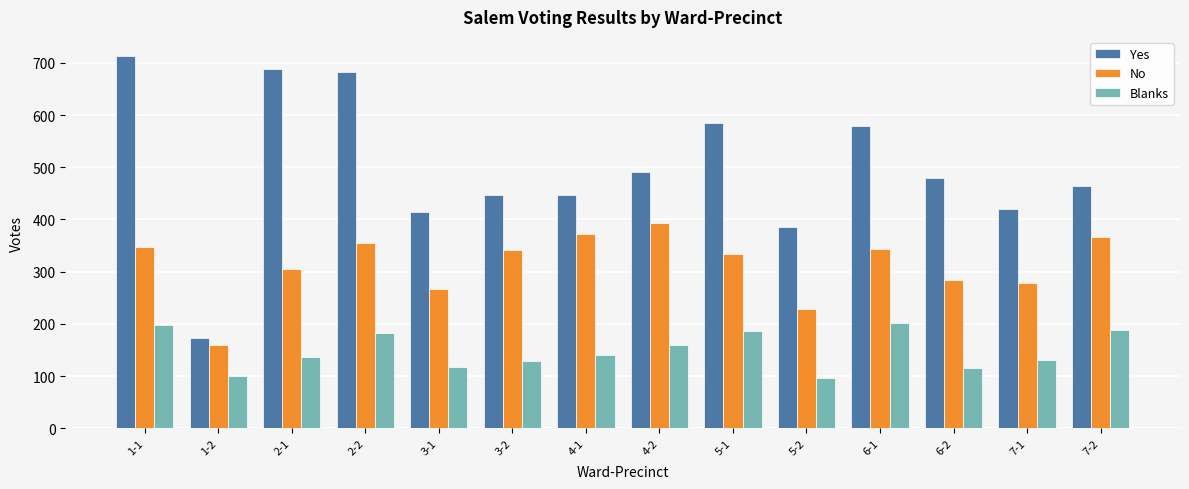

Which series has the widest spread of values?

Yes